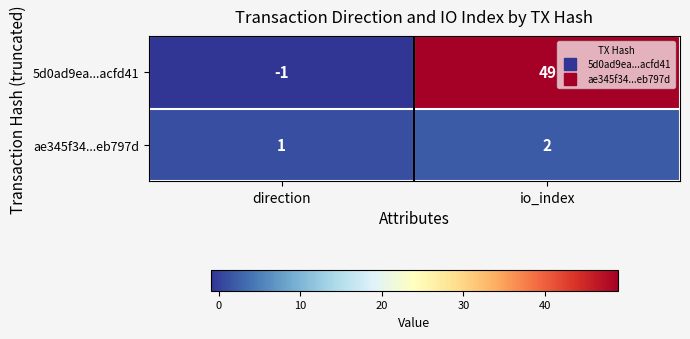

Between direction and io_index, which series saw the biggest shift?

5d0ad9ea...acfd41